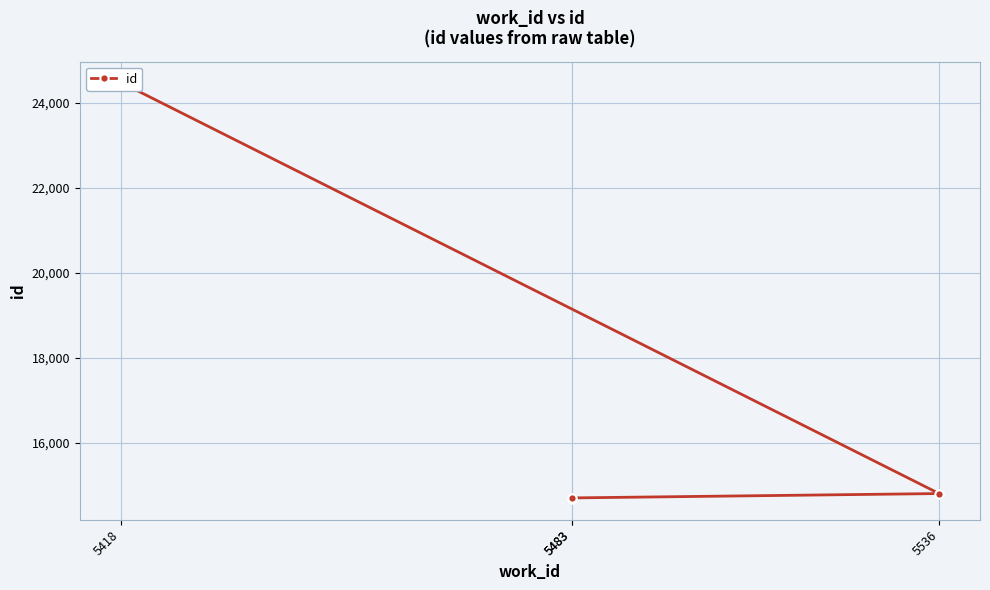

What is the difference between the values at 5418 and 5483?

9806